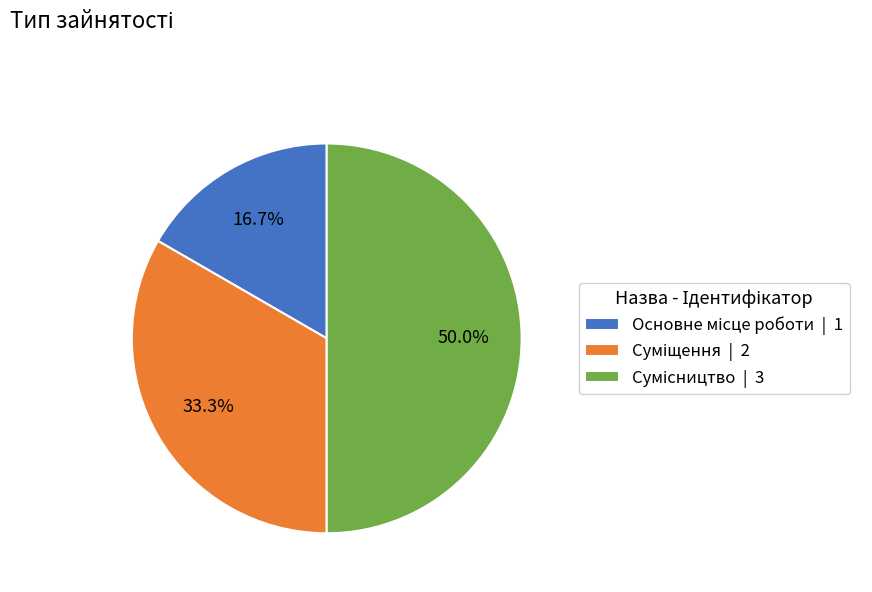

Which category has the smallest portion of the pie?

Основне місце роботи